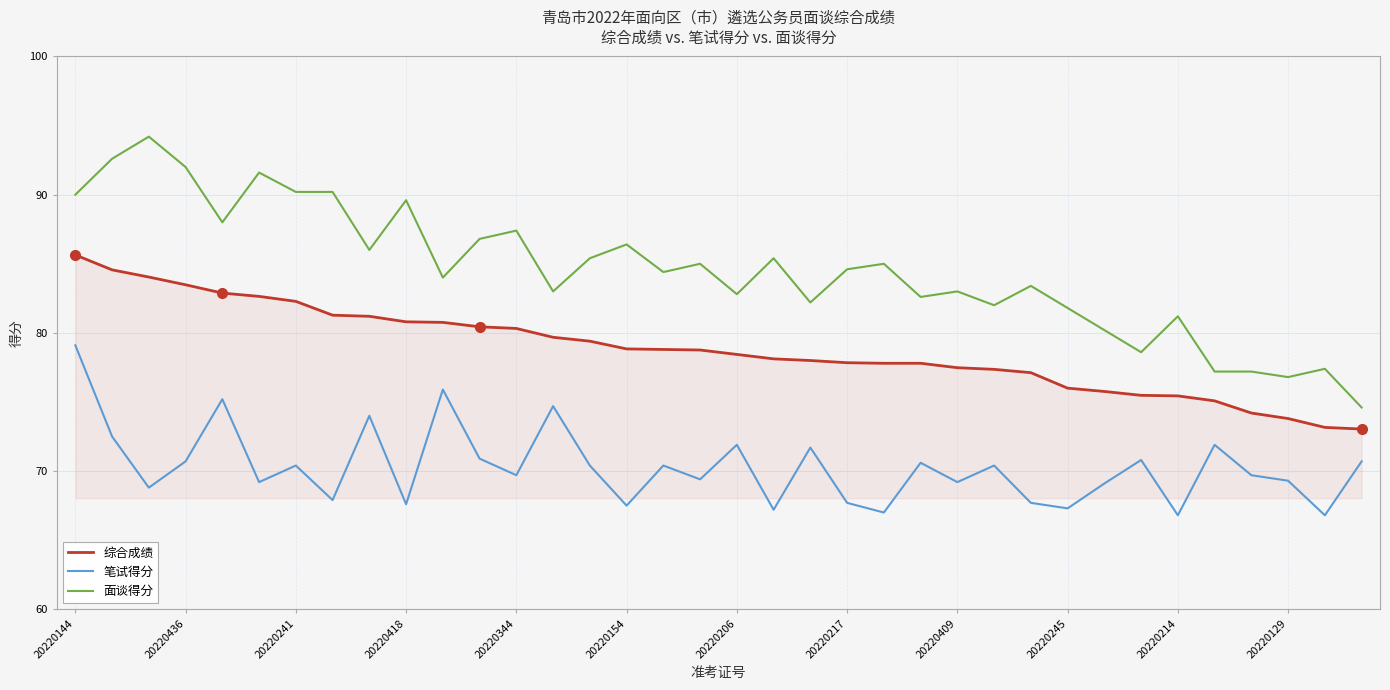

What is the minimum value for 笔试得分?

66.8